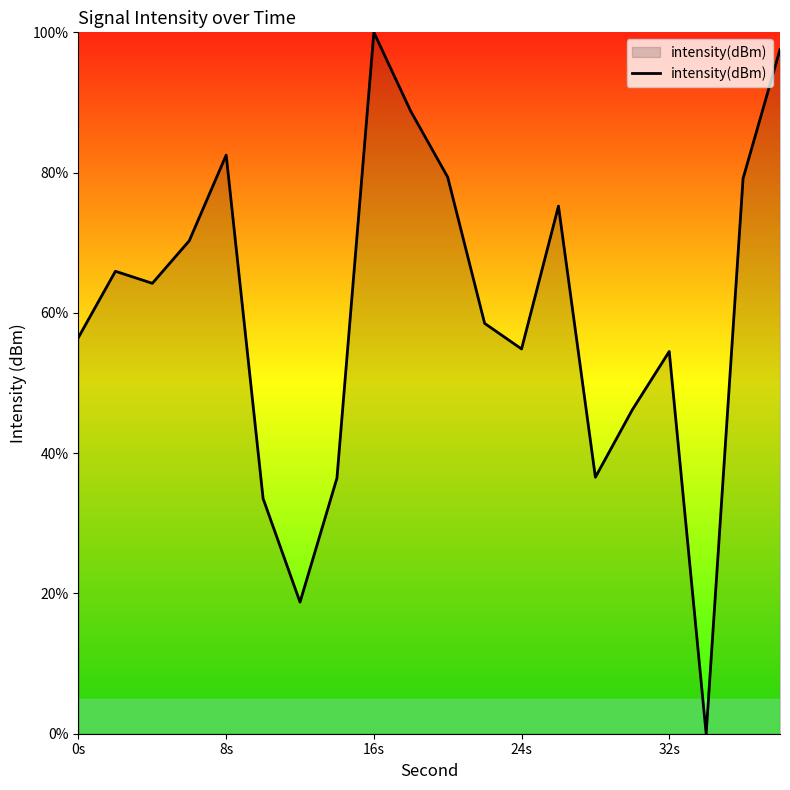

What is the difference between the maximum and minimum values?

100.0